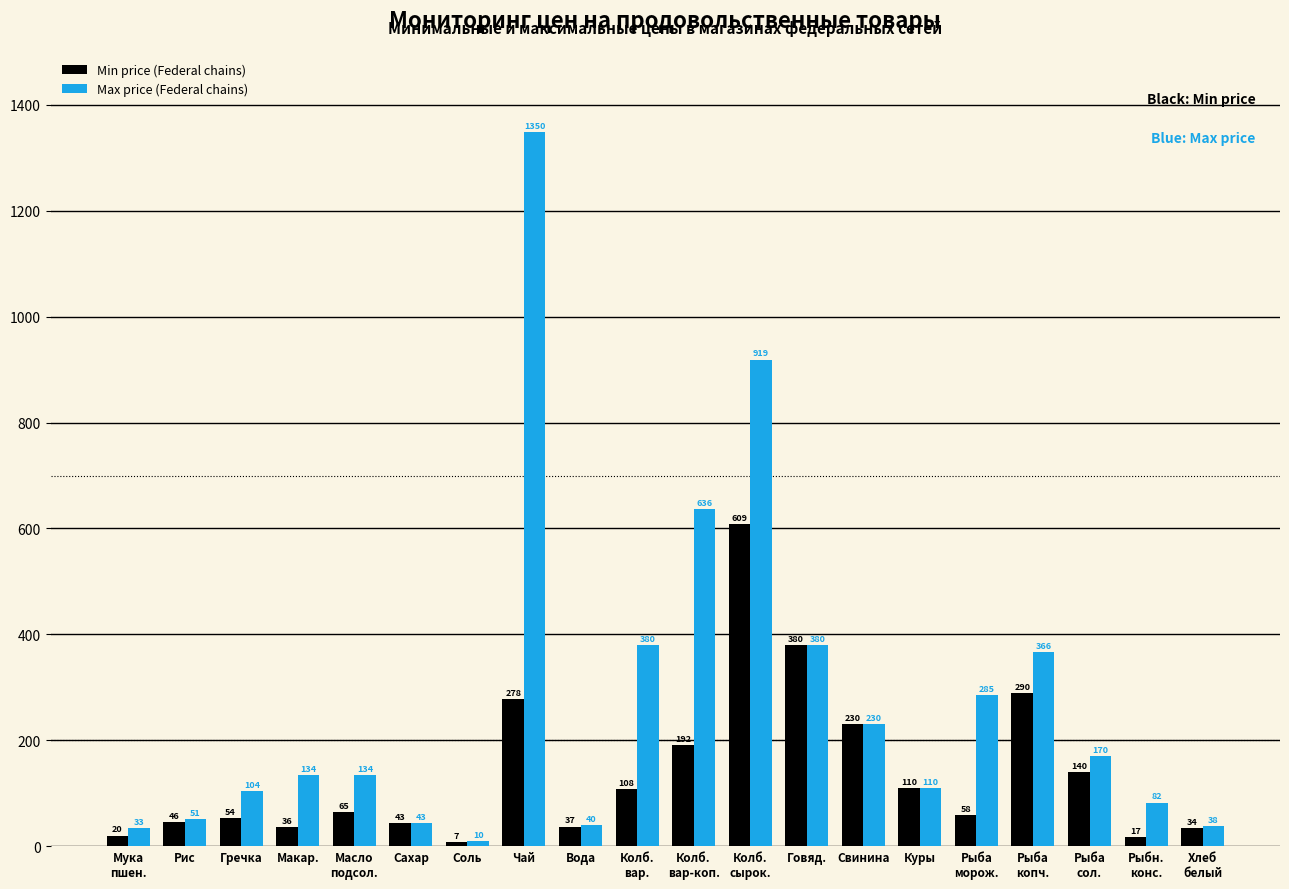

Which series changed the most between Мука
пшен. and Макар.?

Max price (Federal chains)